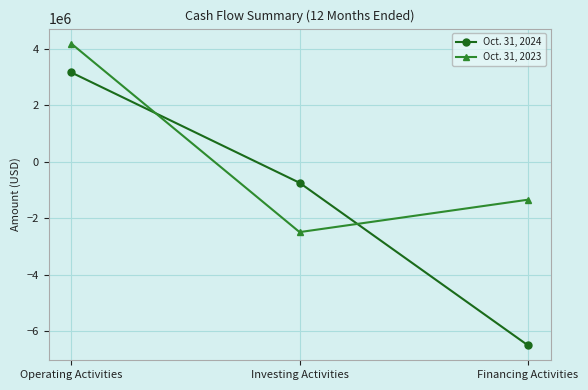

What is the minimum value shown in the chart?

-6485000